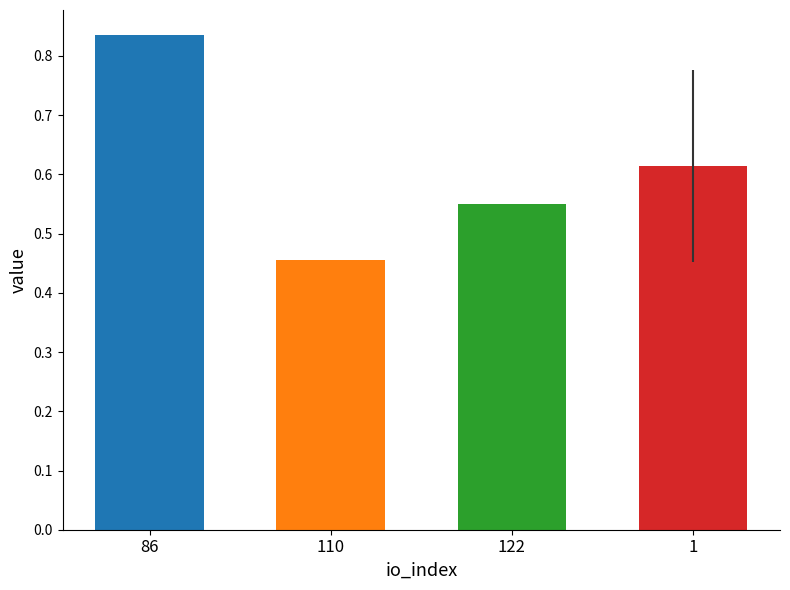

Which category has the lowest value across all series?

110